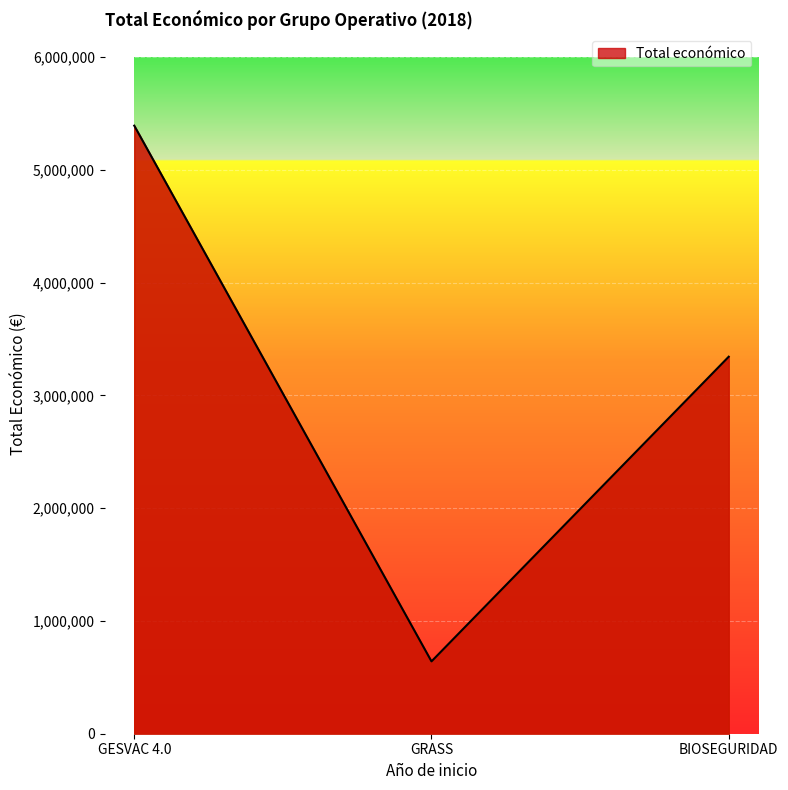

Which category has the highest value across all series?

GESVAC 4.0